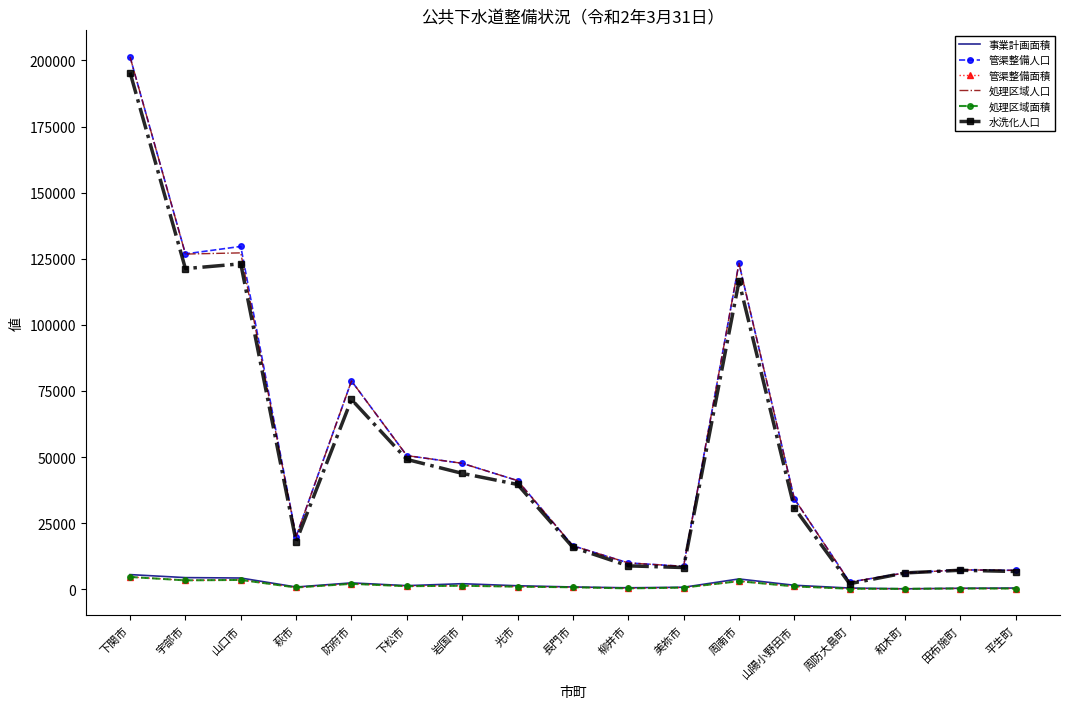

Where is 水洗化人口 nearest to the value 98778?

周南市